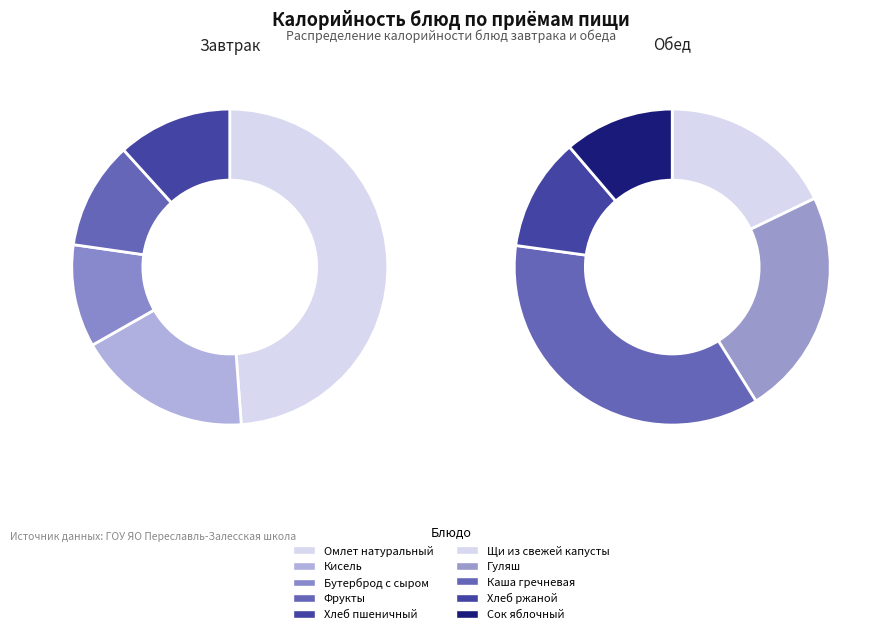

Which category has the smallest portion of the pie?

Бутерброд с сыром